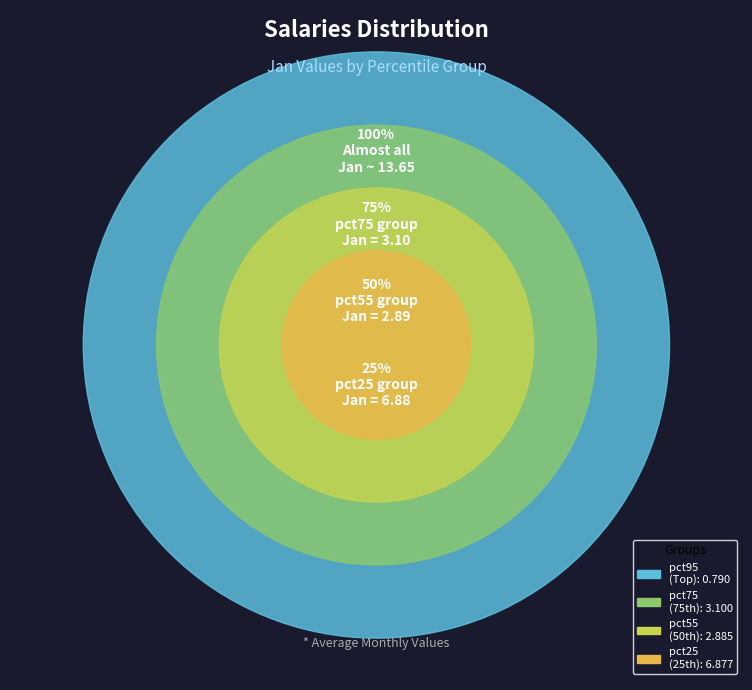

Is there a majority slice in this chart?

No